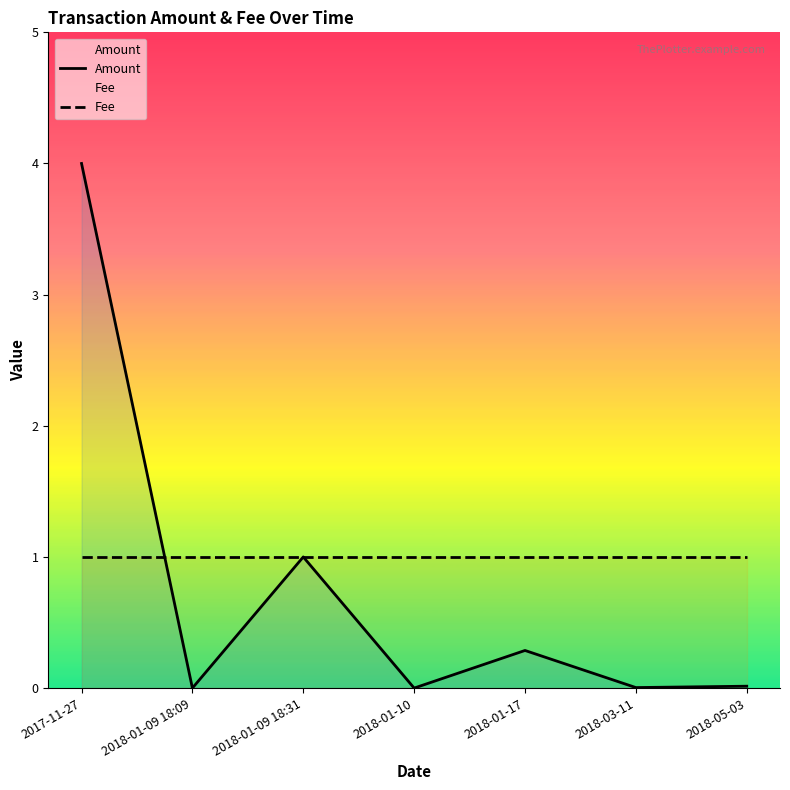

In Amount, how many points are lower than both neighbors (excluding endpoints)?

3